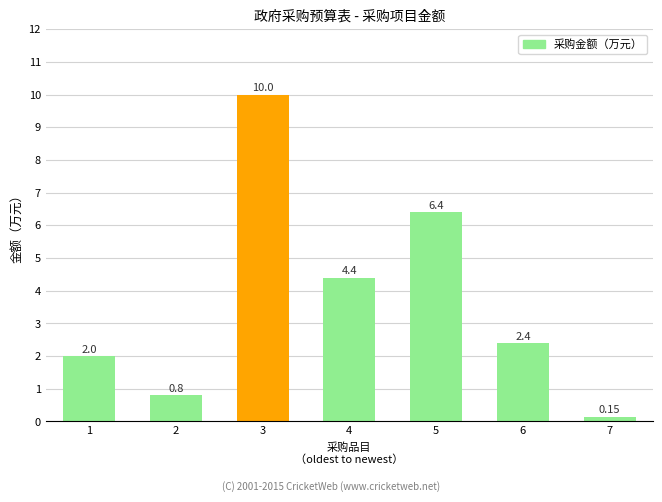

What is the value of the 3rd bar from the left?

10.0